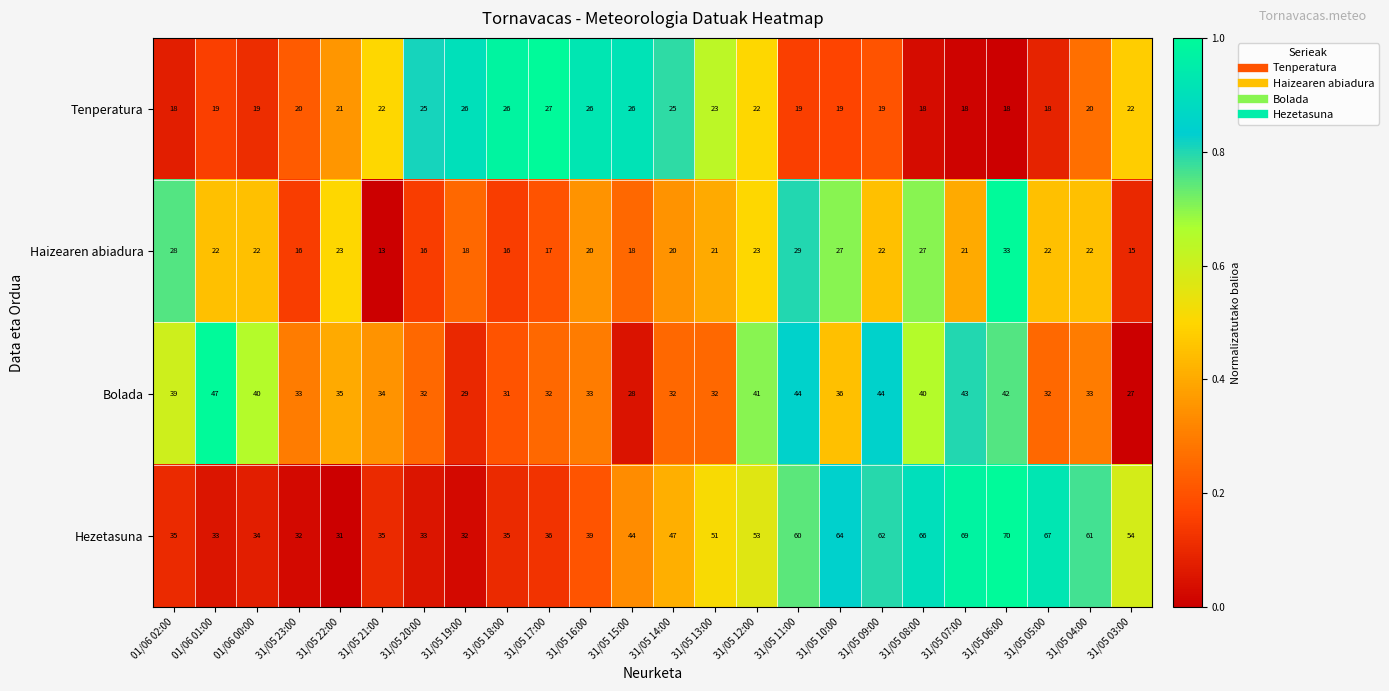

Which series has the largest range (max minus min)?

Hezetasuna